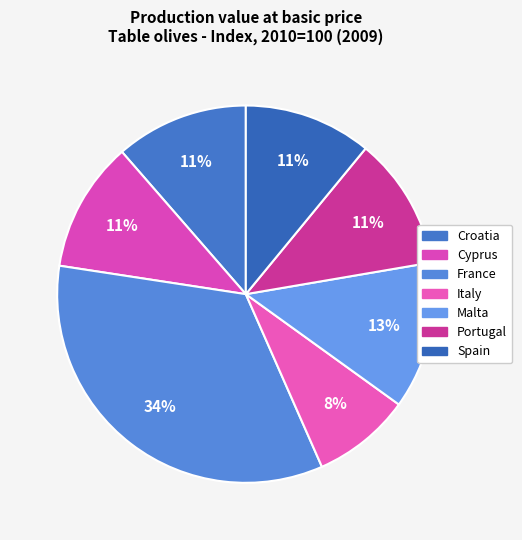

What is the smallest slice in the pie chart?

Italy